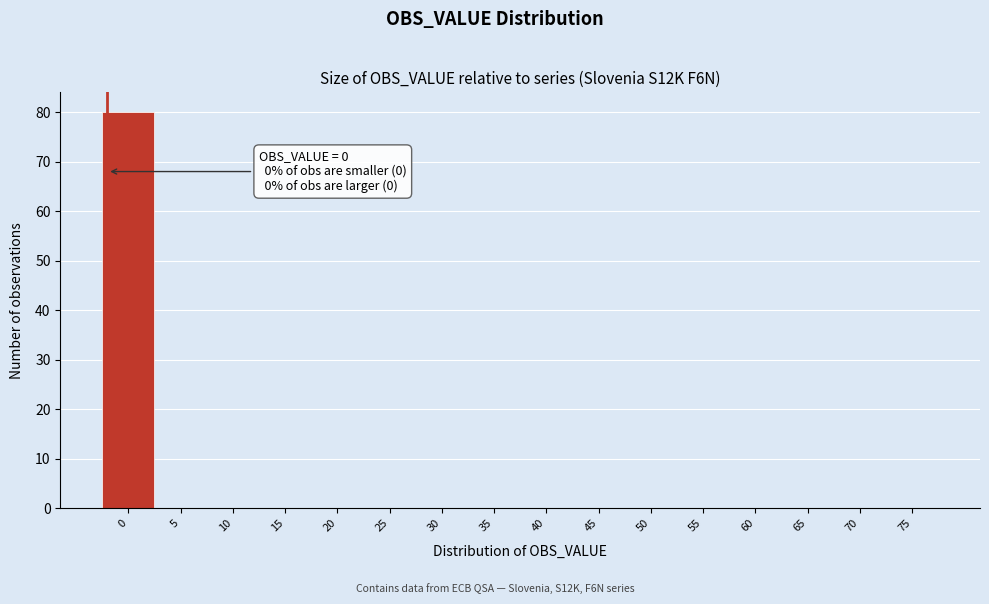

Reading left to right, transcribe all the data shown in this chart.

0=80	5=0	10=0	15=0	20=0	25=0	30=0	35=0	40=0	45=0	50=0	55=0	60=0	65=0	70=0	75=0